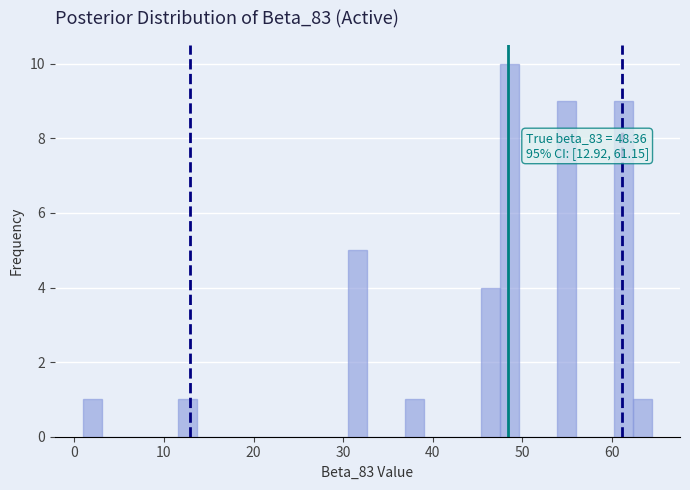

Around what value on the x-axis is the tallest bar? Give the approximate position of its centre, as read against the axis.

49